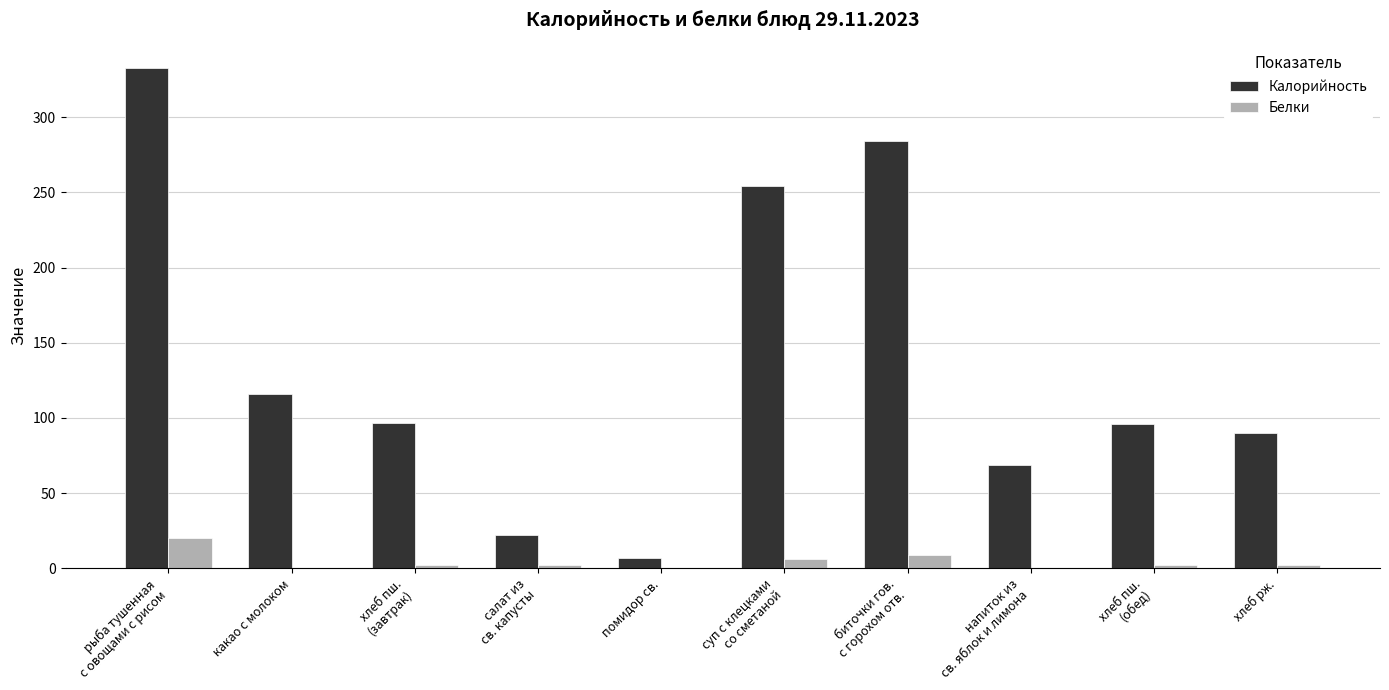

Which series has the largest range (max minus min)?

Калорийность